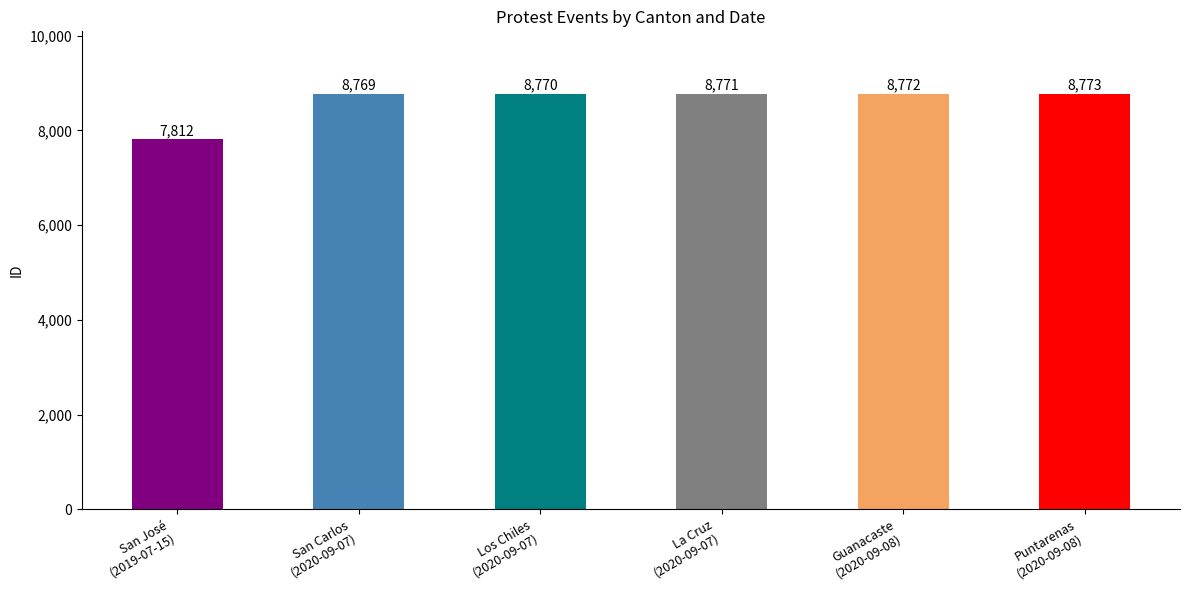

What is the difference between the second highest and minimum values?

960